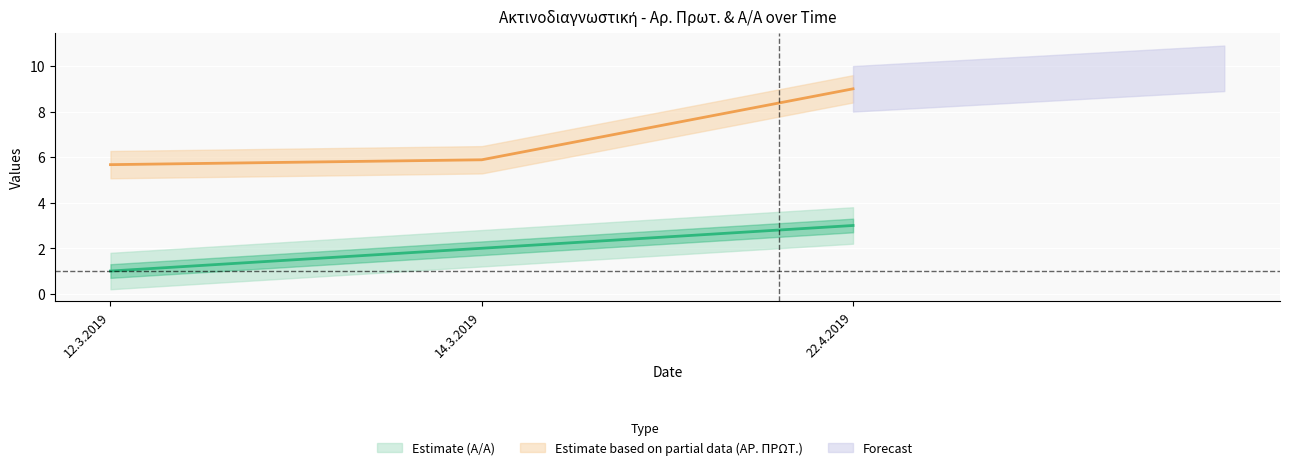

What is the difference between the Estimate (Α/Α) values at 14.3.2019 and 12.3.2019?

1.0